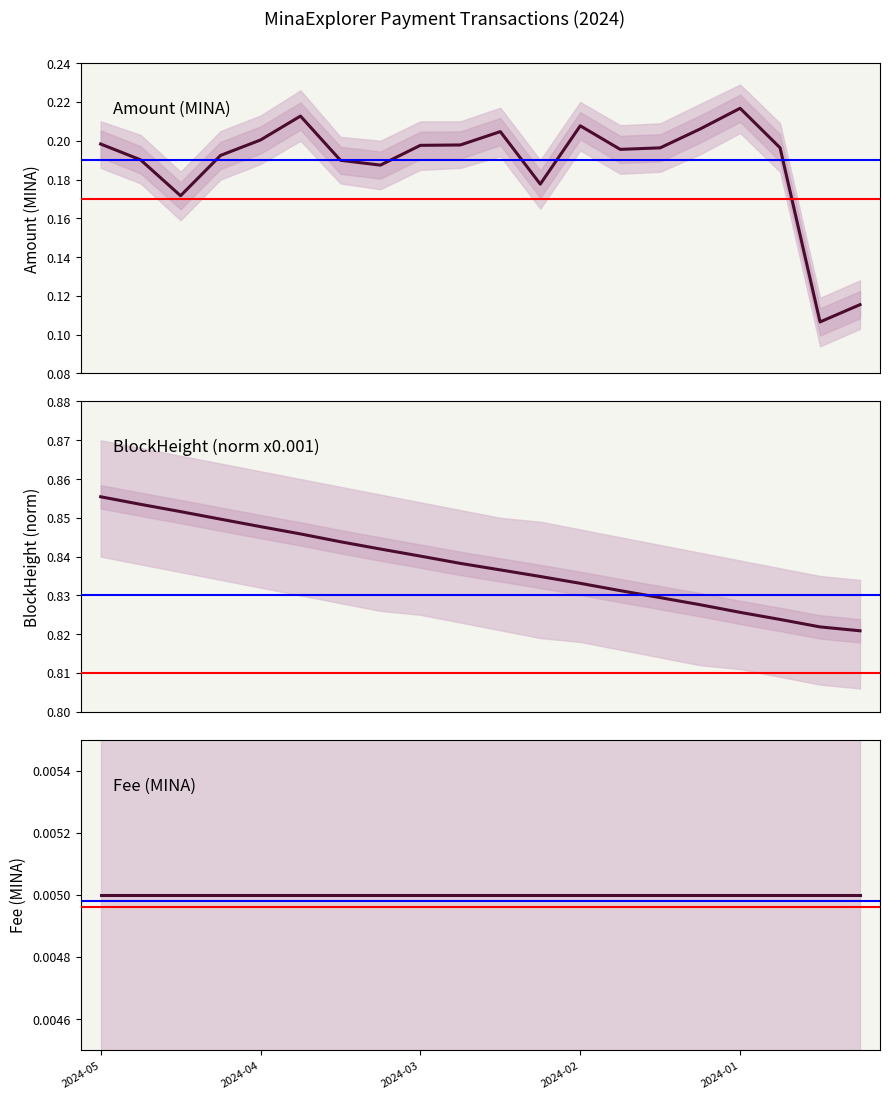

What position from the left is 2024-02?

13